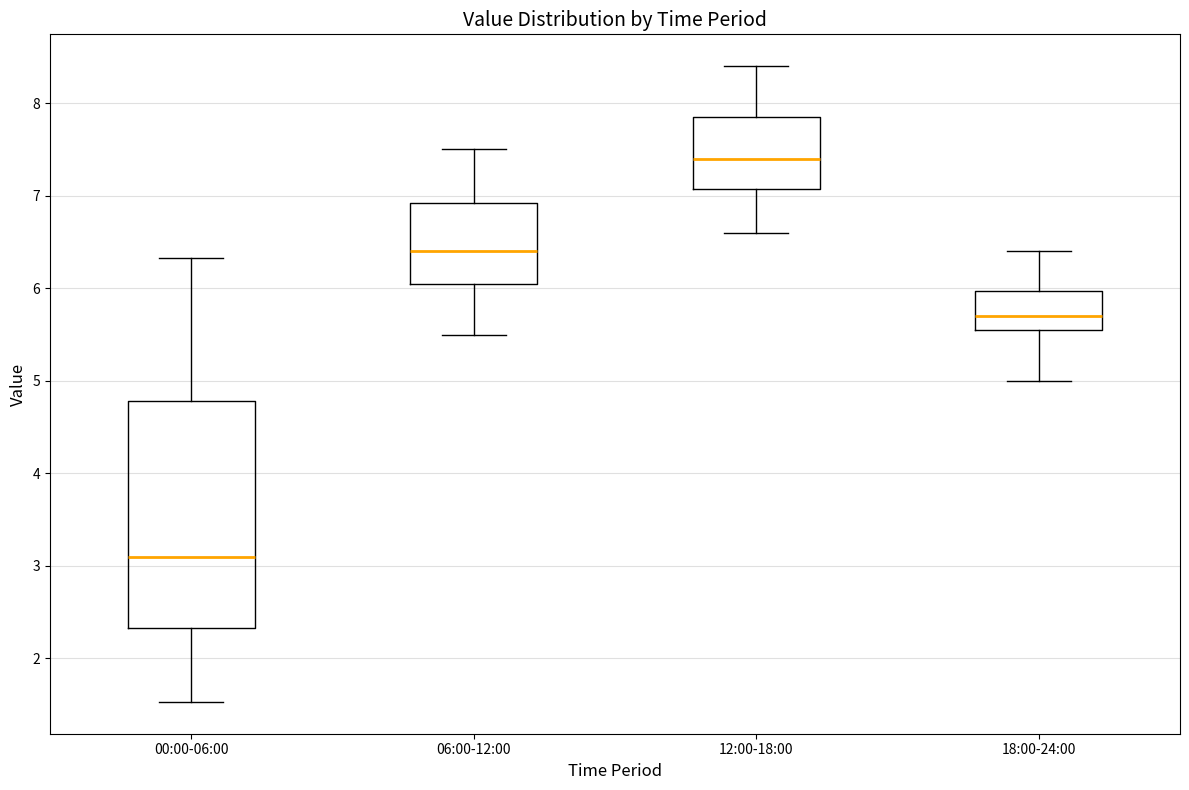

Which box's median line is the highest?

12:00-18:00